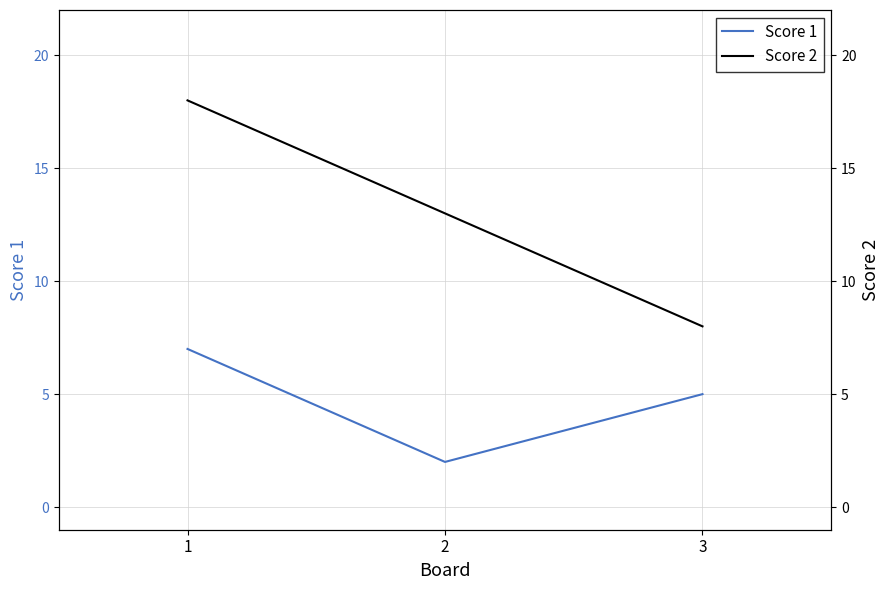

Between 3 and 2, which is larger?

3